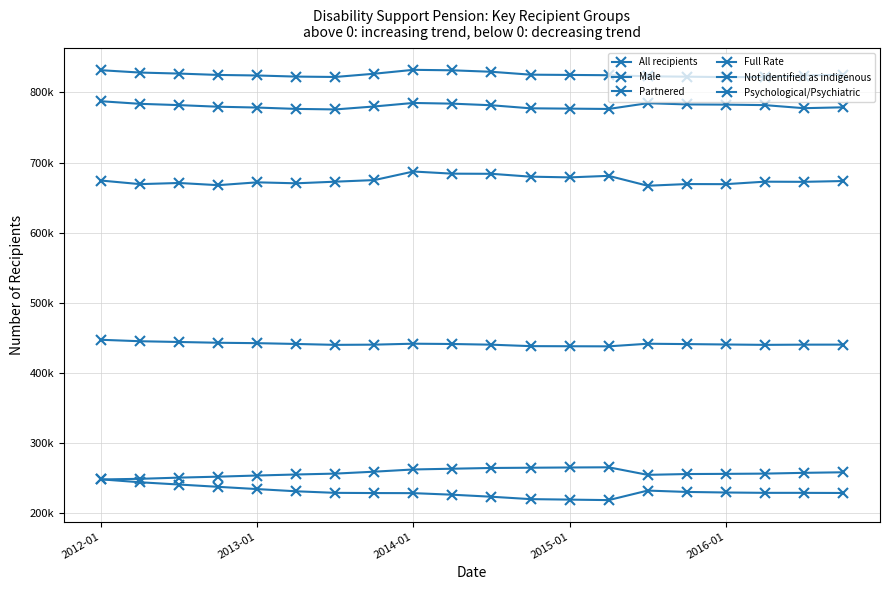

Is this an area chart (filled region under the line)?

No